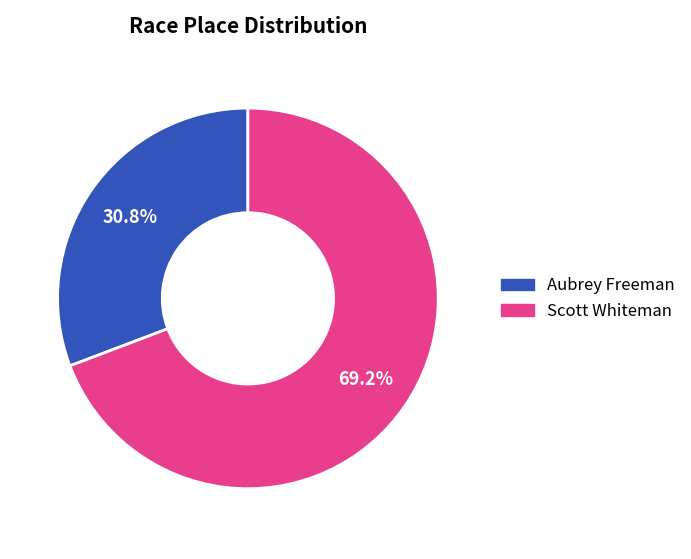

To the nearest percent, what is the difference between the largest and smallest slice percentages?

38%